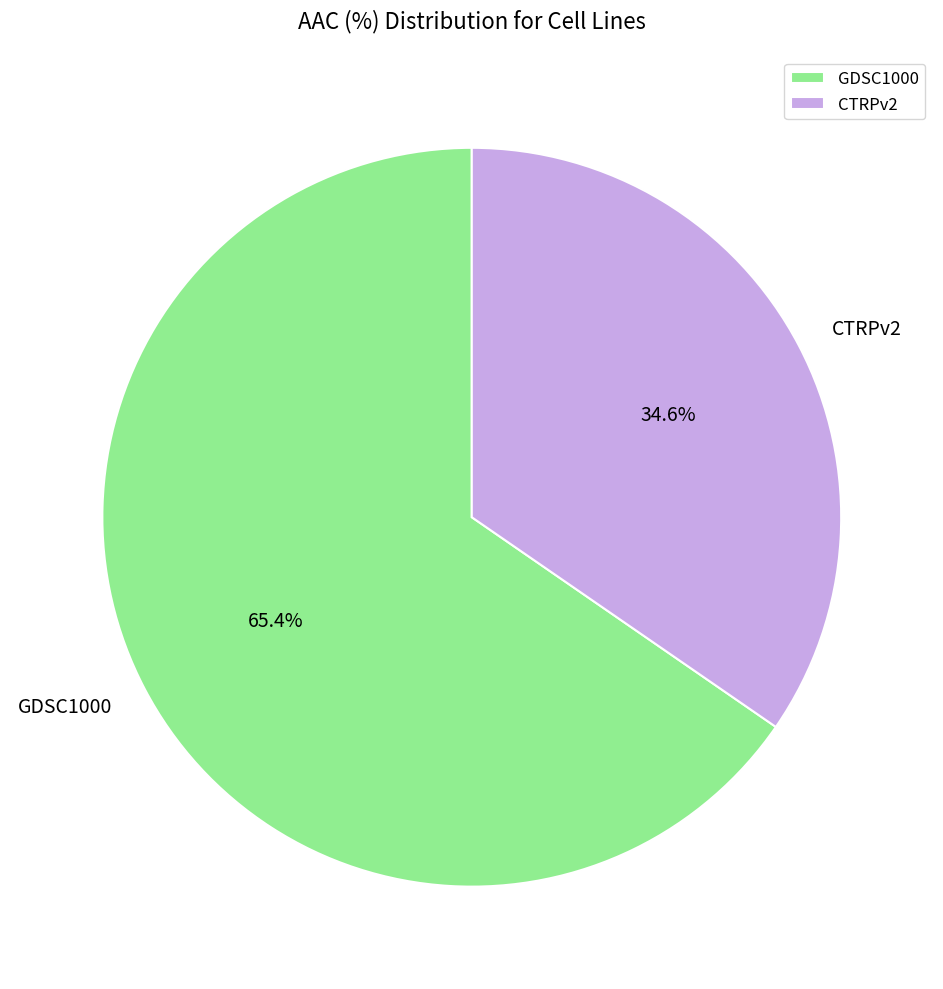

Between CTRPv2 and GDSC1000, which is larger?

GDSC1000